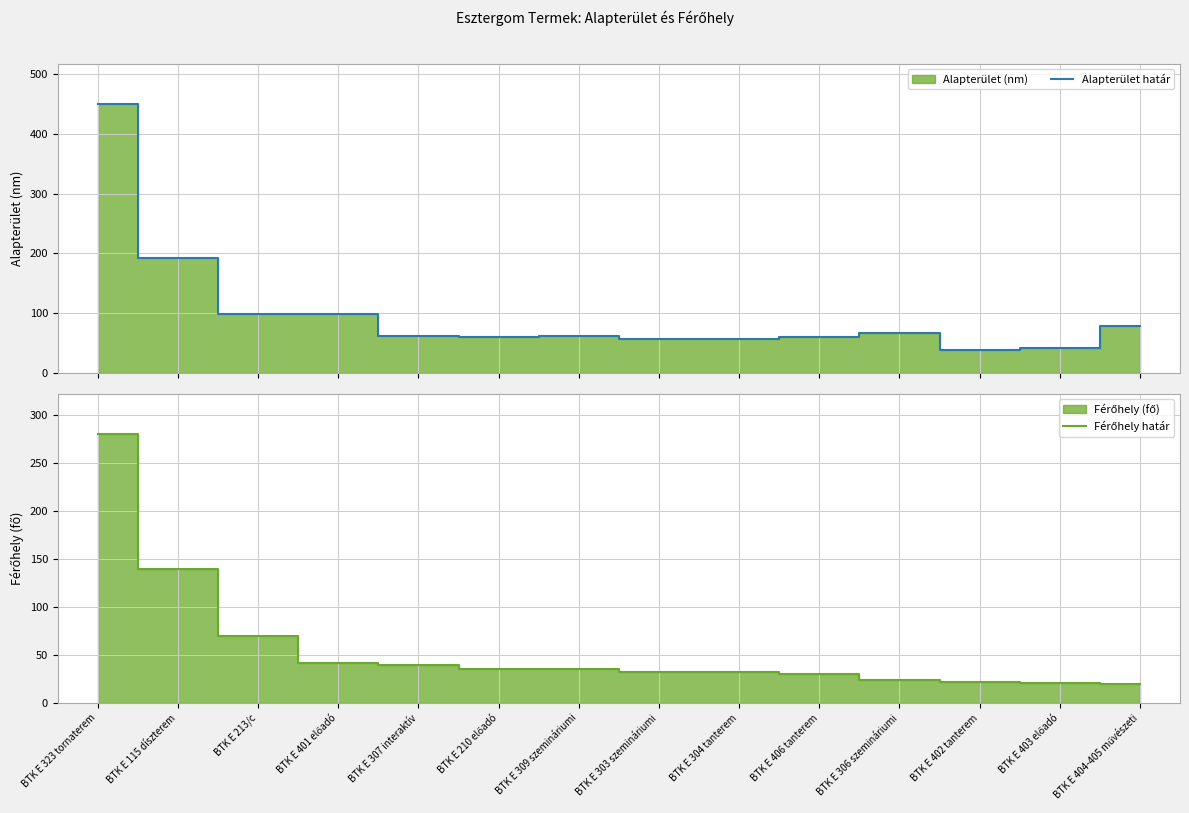

Reading right to left, list all the values displayed in this chart.

Alapterület határ: BTK E 404-405 művészeti=78	BTK E 403 előadó=41	BTK E 402 tanterem=38	BTK E 306 szemináriumi=67	BTK E 406 tanterem=60	BTK E 304 tanterem=56	BTK E 303 szemináriumi=57	BTK E 309 szemináriumi=61	BTK E 210 előadó=60	BTK E 307 interaktív=62	BTK E 401 előadó=99	BTK E 213/c=98	BTK E 115 díszterem=192	BTK E 323 tornaterem=450
Férőhely határ: BTK E 404-405 művészeti=20	BTK E 403 előadó=21	BTK E 402 tanterem=22	BTK E 306 szemináriumi=24	BTK E 406 tanterem=30	BTK E 304 tanterem=32	BTK E 303 szemináriumi=32	BTK E 309 szemináriumi=36	BTK E 210 előadó=36	BTK E 307 interaktív=40	BTK E 401 előadó=42	BTK E 213/c=70	BTK E 115 díszterem=140	BTK E 323 tornaterem=280